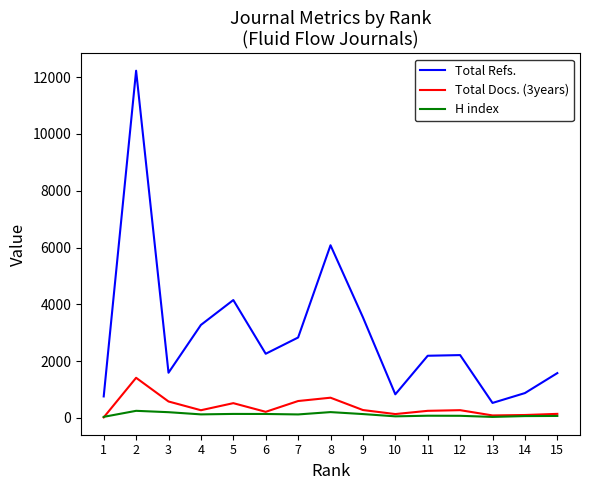

What is the highest value of the H index series?

251